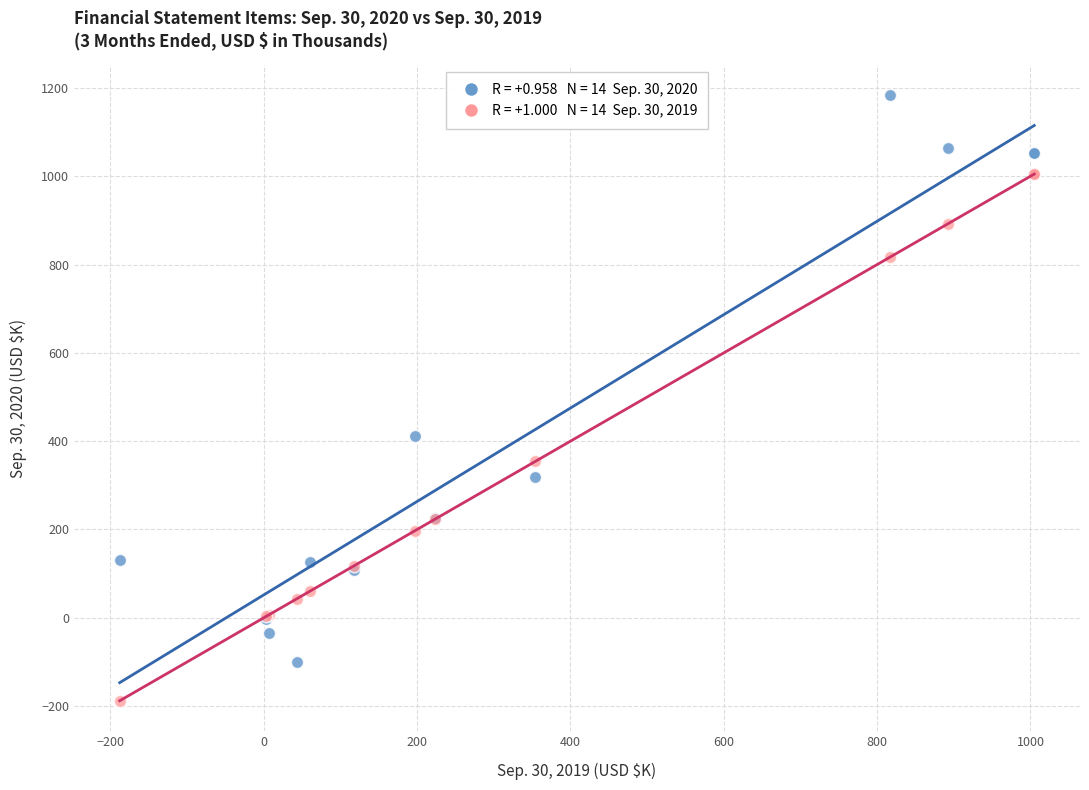

Across all series, what Y value is closest to 497?

411